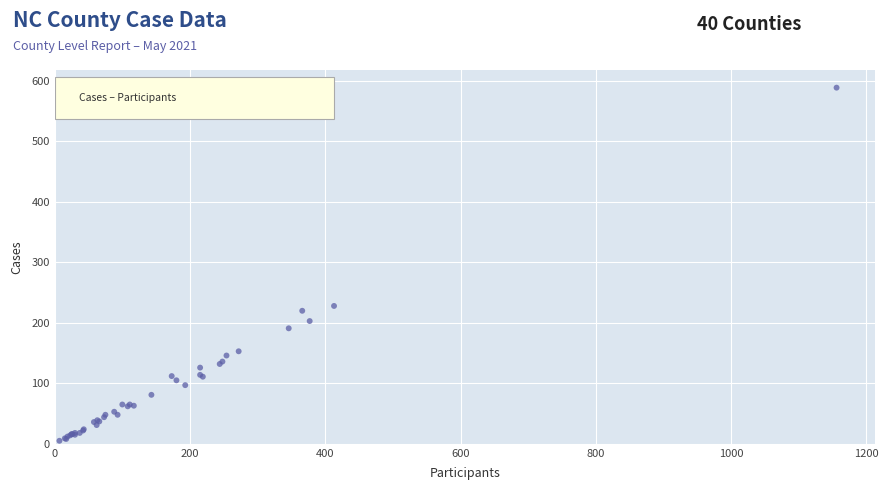

What Y value in the scatter plot is closest to 297?

228